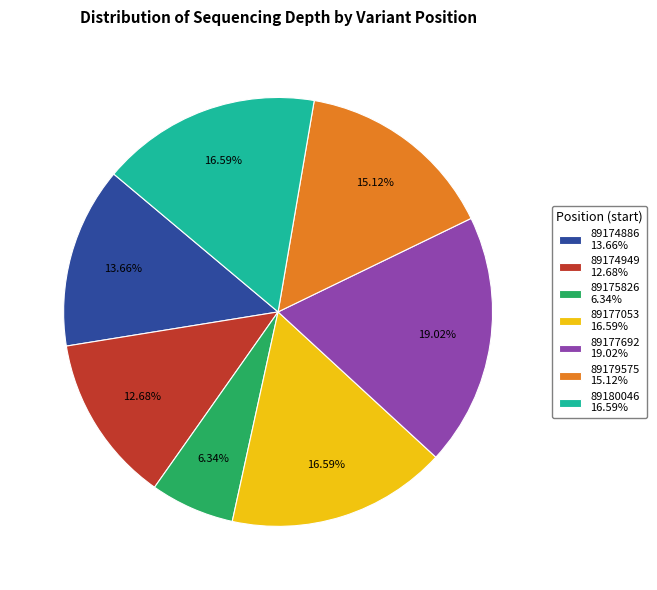

What percentage is the 89177053 slice, to the nearest percent?

17%